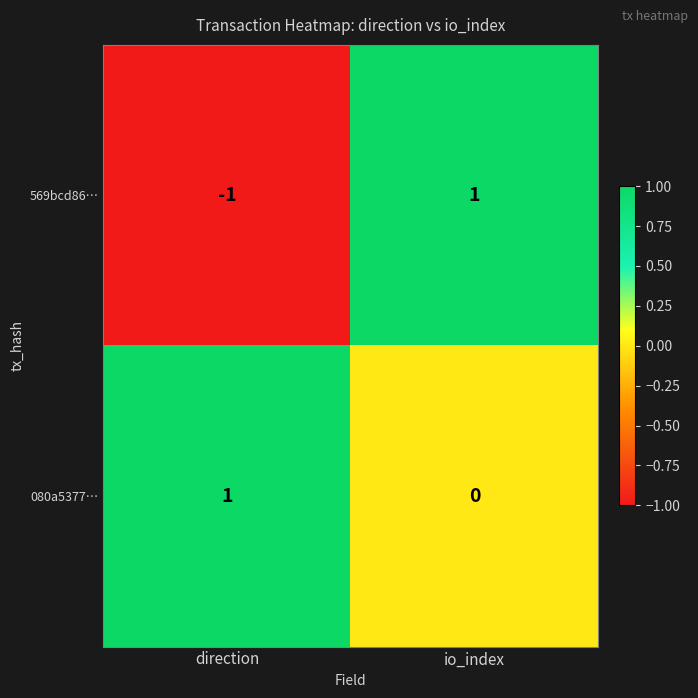

Which series has the widest spread of values?

569bcd86…